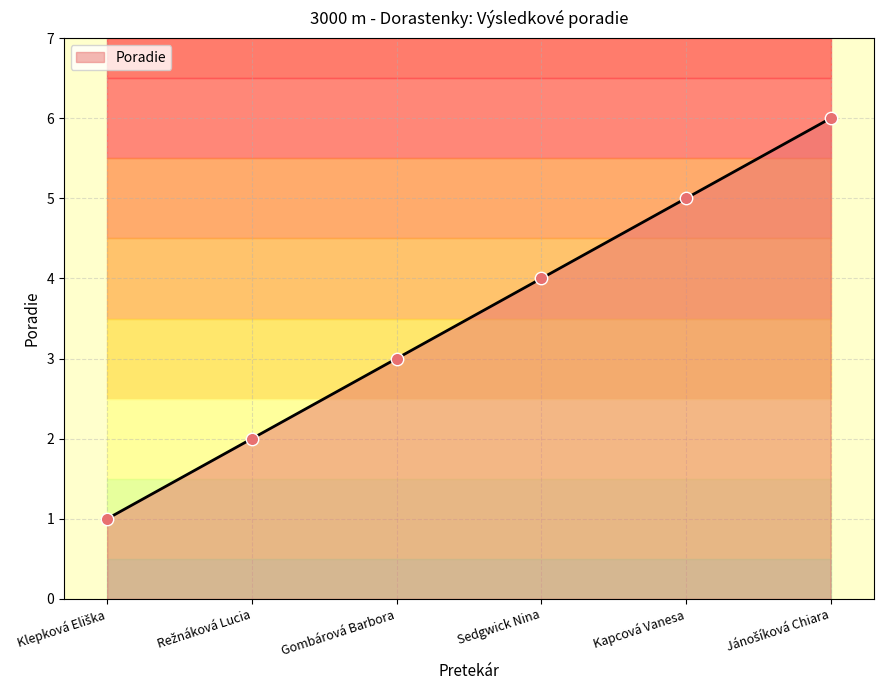

What is the ratio of the value at Jánošíková Chiara to the value at Gombárová Barbora?

2.0